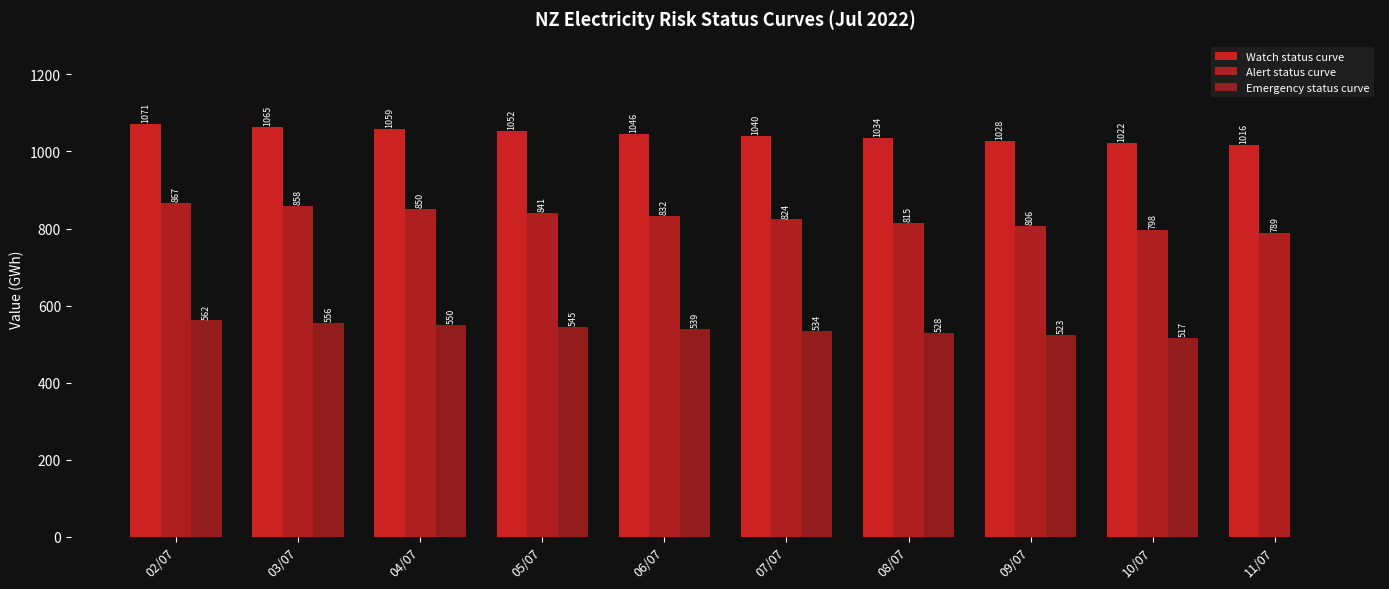

Does the chart contain stacked bars?

No